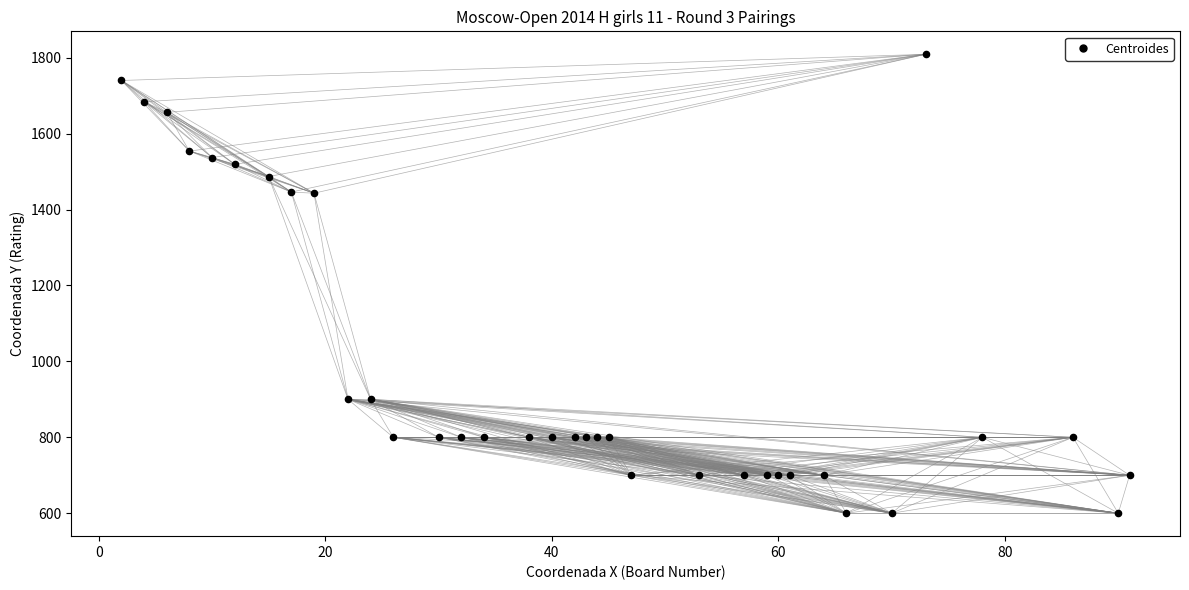

What is the range of X values (max minus min)?

89